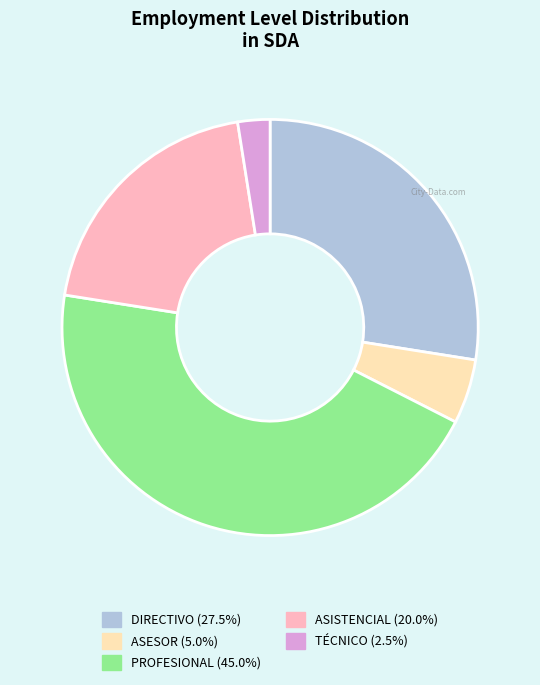

Do DIRECTIVO (27.5%) and PROFESIONAL (45.0%) together represent more than half of the pie?

Yes